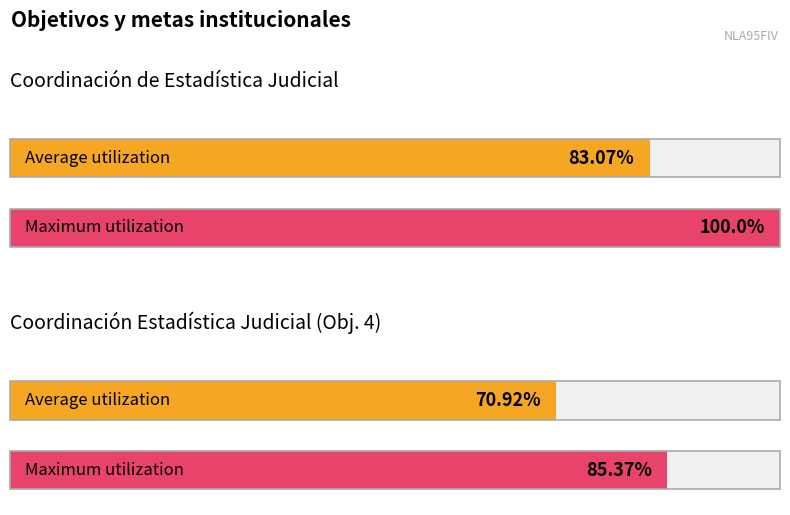

At which category is the sum across all series the highest?

Coordinación de Estadística Judicial